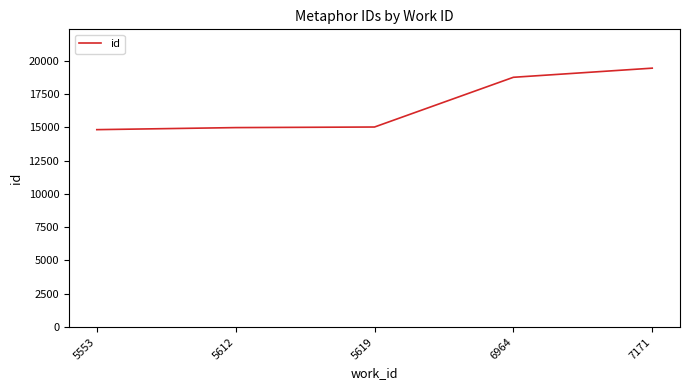

What is the ratio of the value at 5553 to the value at 7171?

0.8